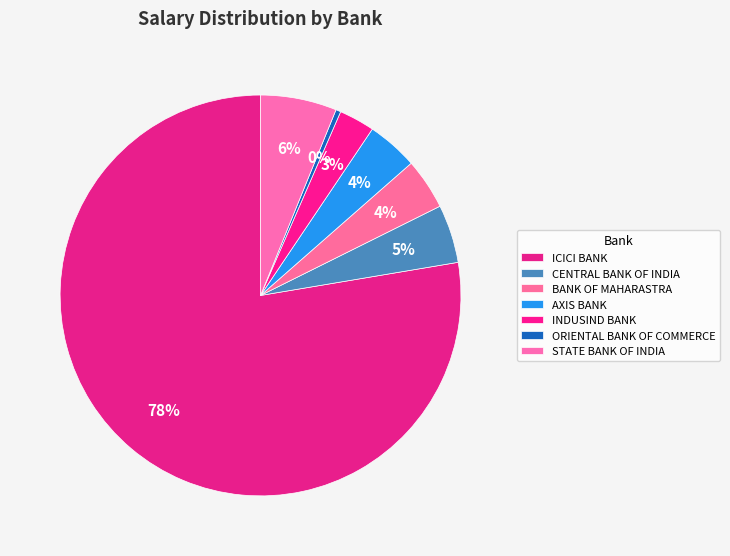

Is it true that ORIENTAL BANK OF COMMERCE is 0% of the pie?

True